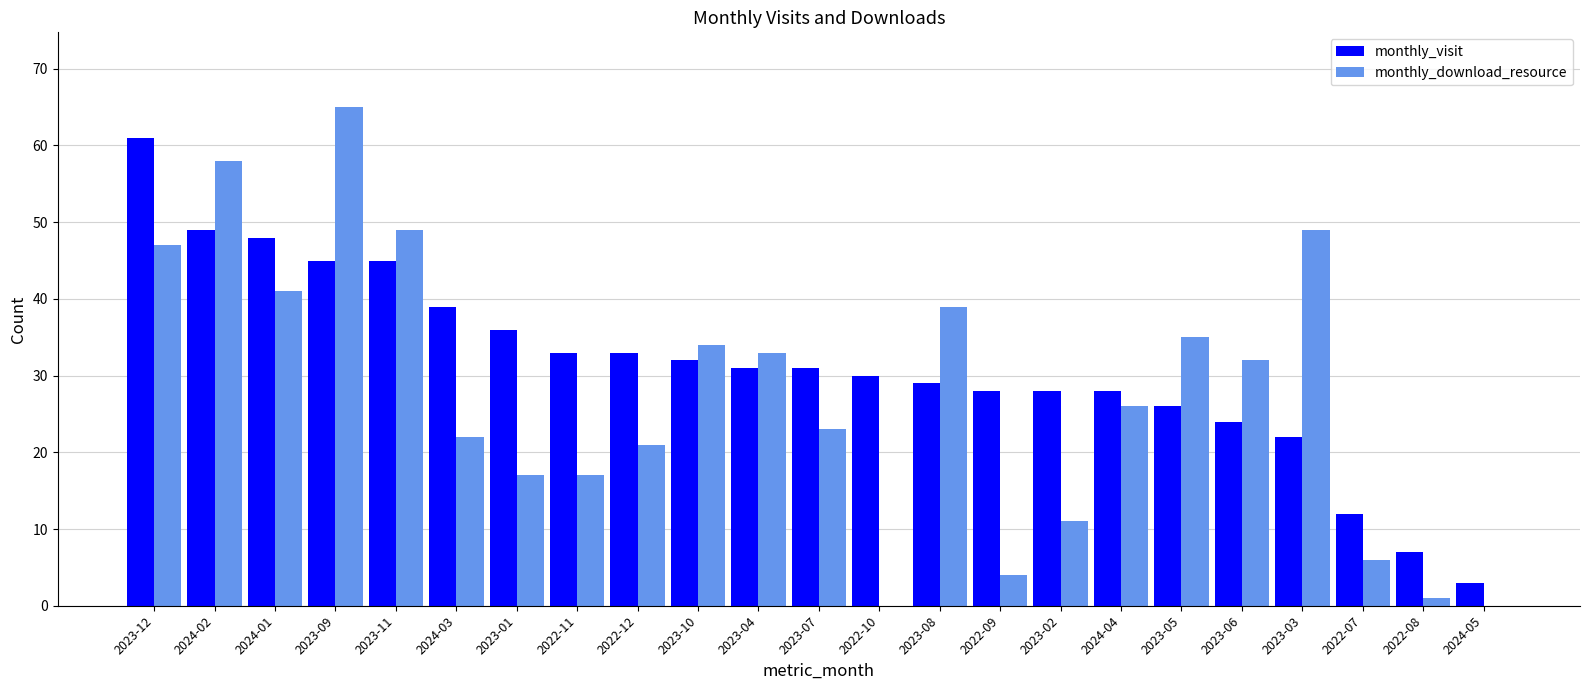

Is the value of monthly_download_resource at 2023-03 greater than the value of monthly_visit at 2023-12?

No